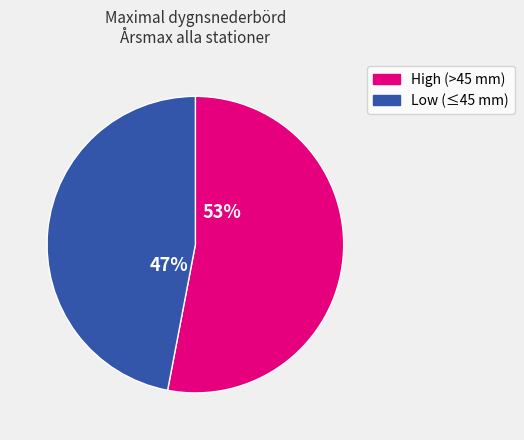

To the nearest percent, what is the average slice percentage?

50%